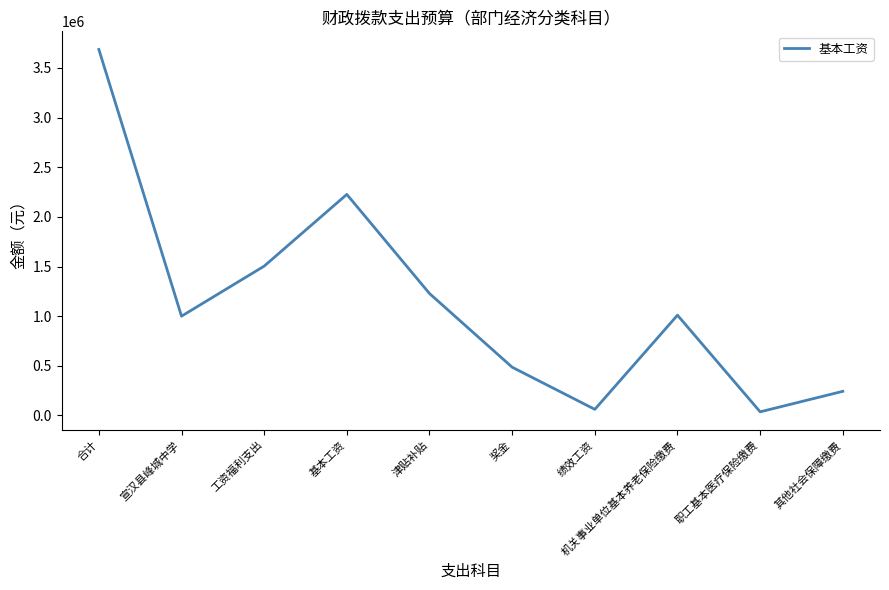

True or false: the data shows 1503936 at 工资福利支出.

True